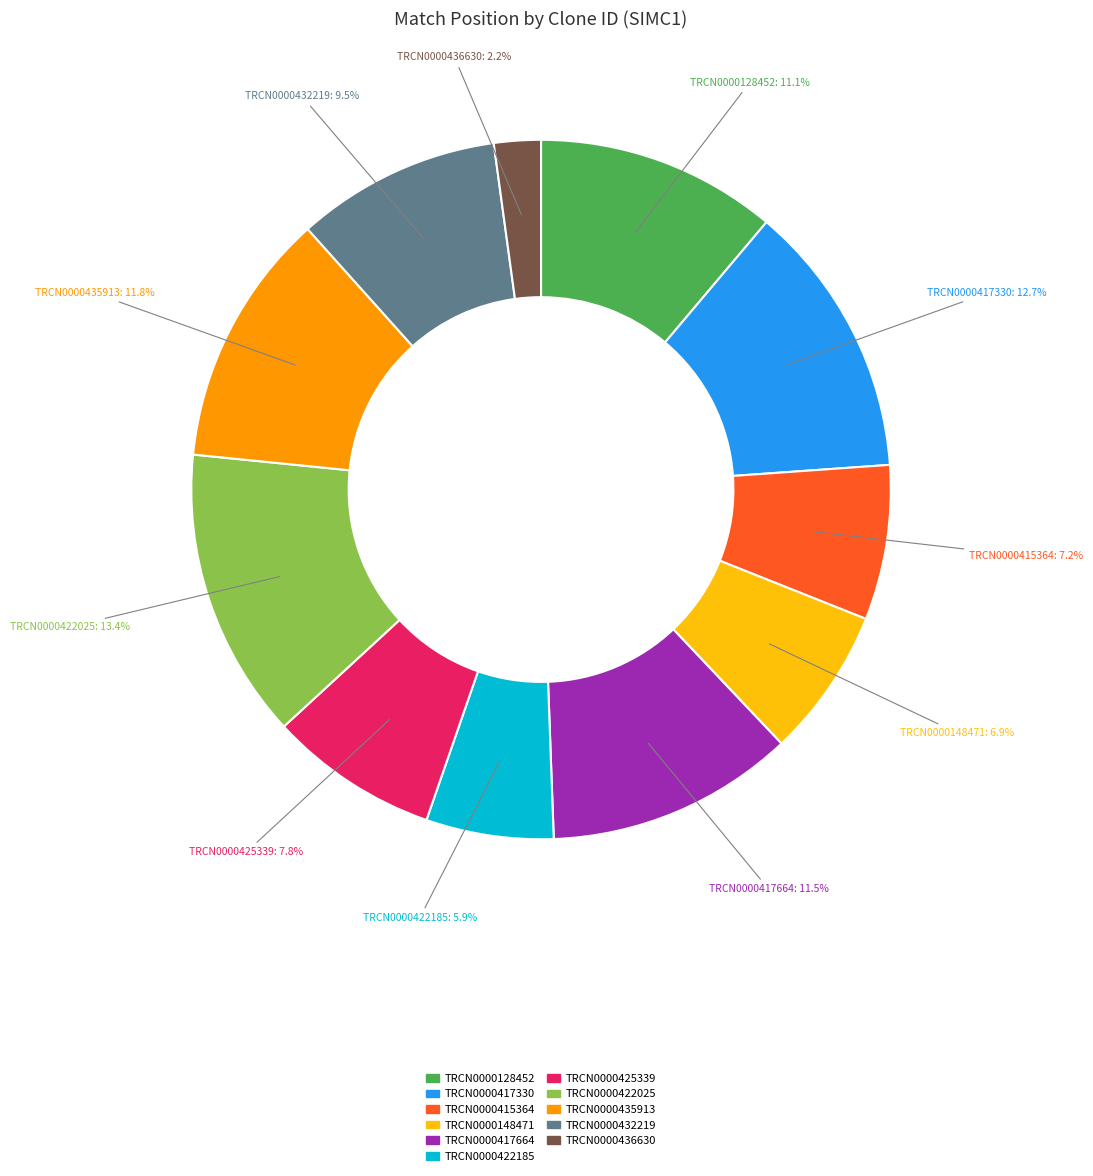

Which category has the smallest portion of the pie?

TRCN0000436630